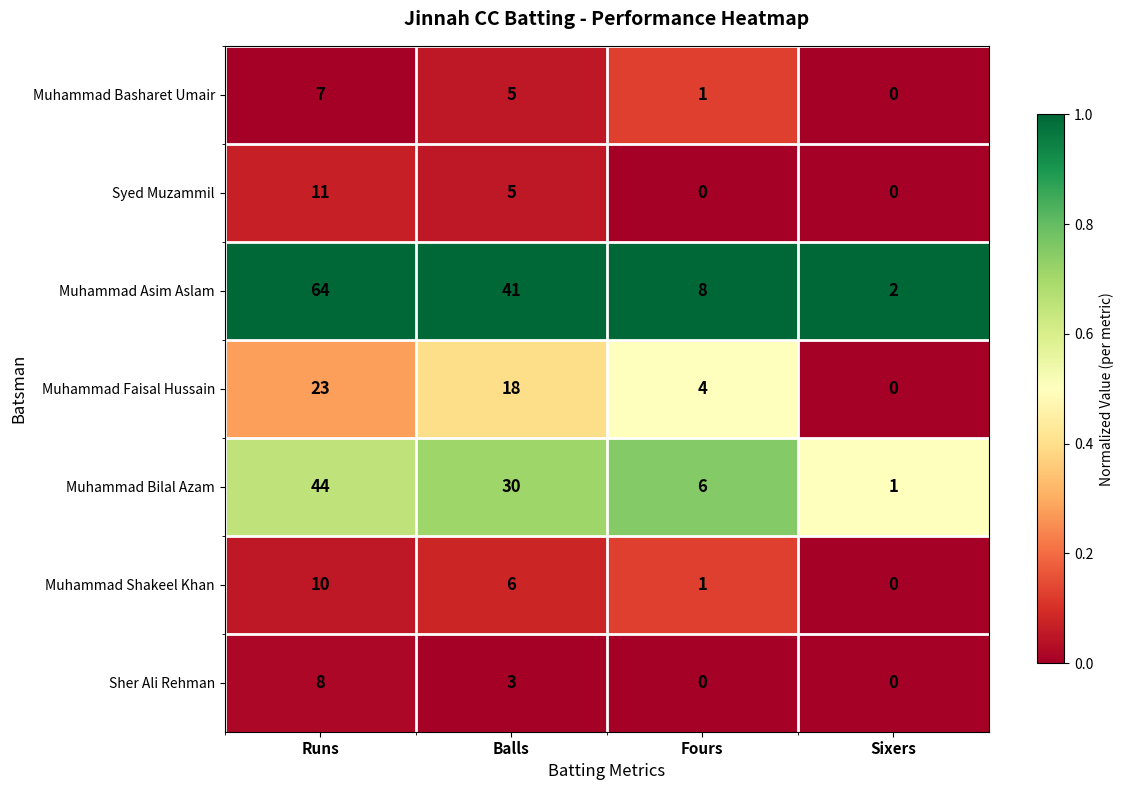

How many positive values does the Syed Muzammil series have?

2